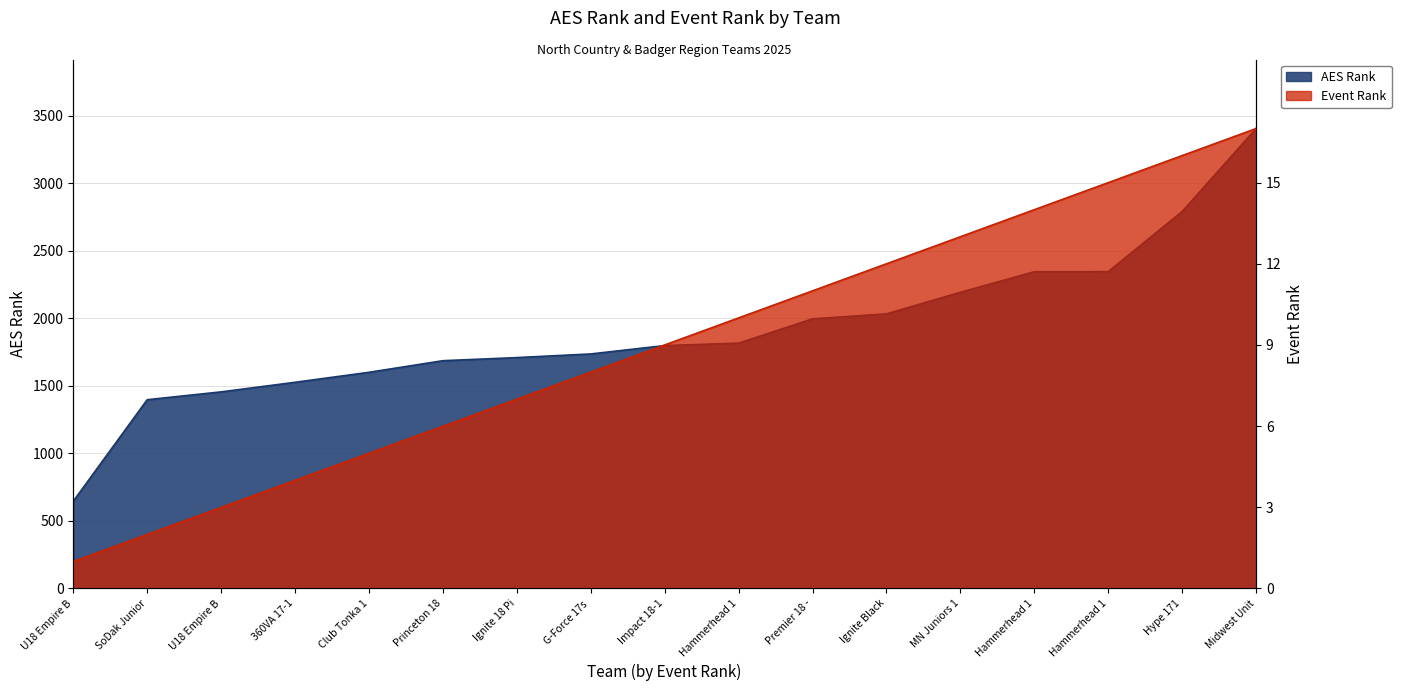

Reading left to right, extract all data points from this chart.

AES Rank: 646	1398	1456	1527	1601	1687	1710	1737	1799	1817	1997	2034	2194	2346	2347	2792	3407
Event Rank: 200	400	600	800	1000	1200	1400	1600	1800	2000	2200	2400	2600	2800	3000	3200	3400